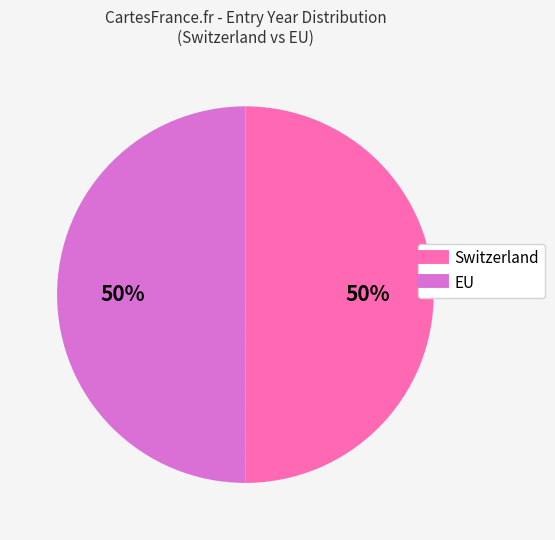

To the nearest percent, what portion does Switzerland represent?

50%